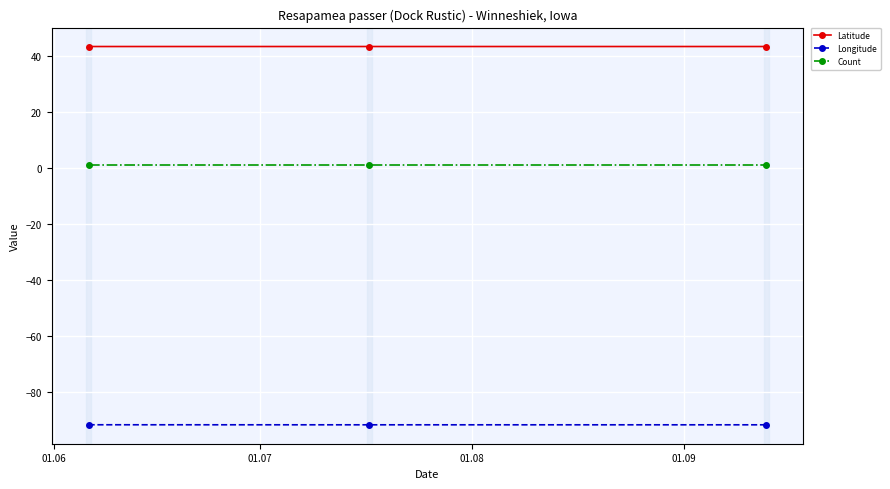

How many categories are shown in the chart?

3